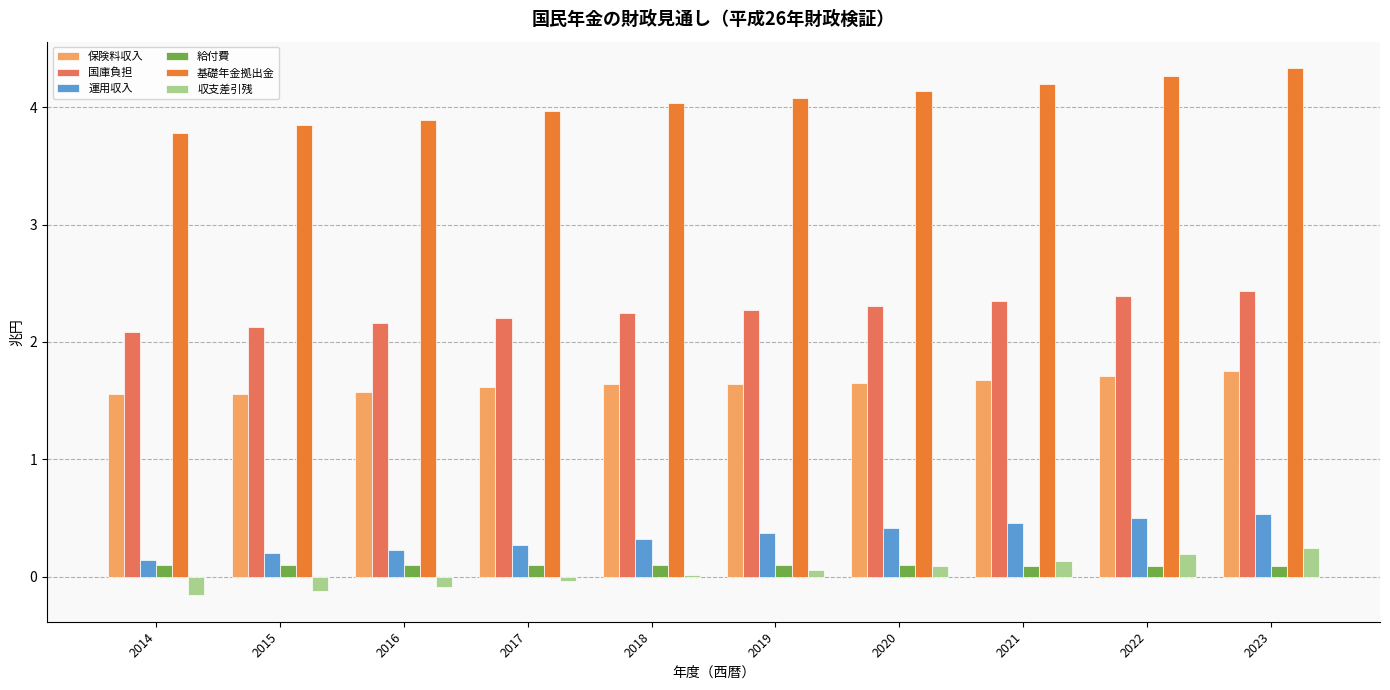

Read the 運用収入 value at 2016.

0.2